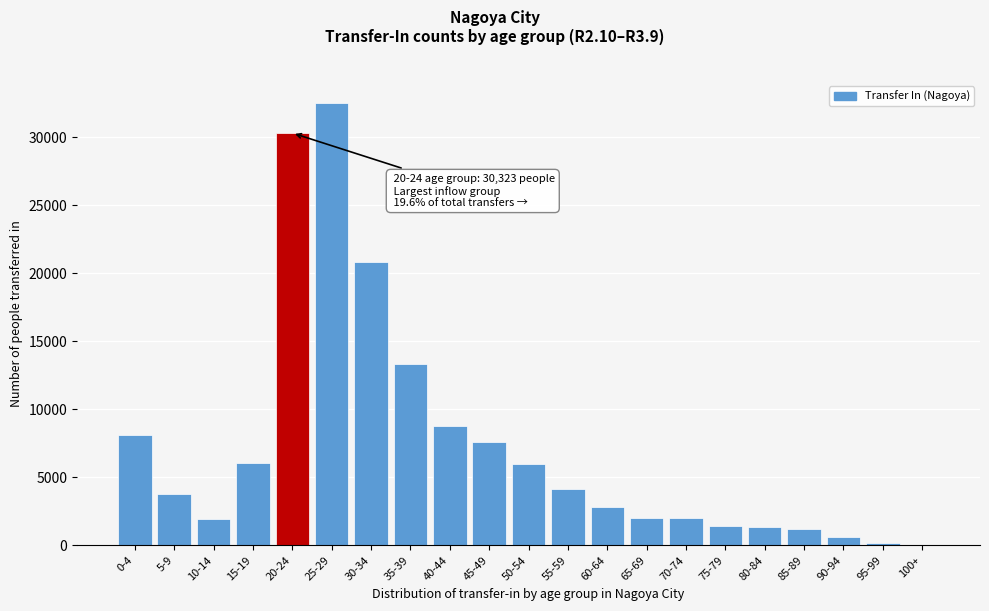

Which category has the highest value across all series?

25-29